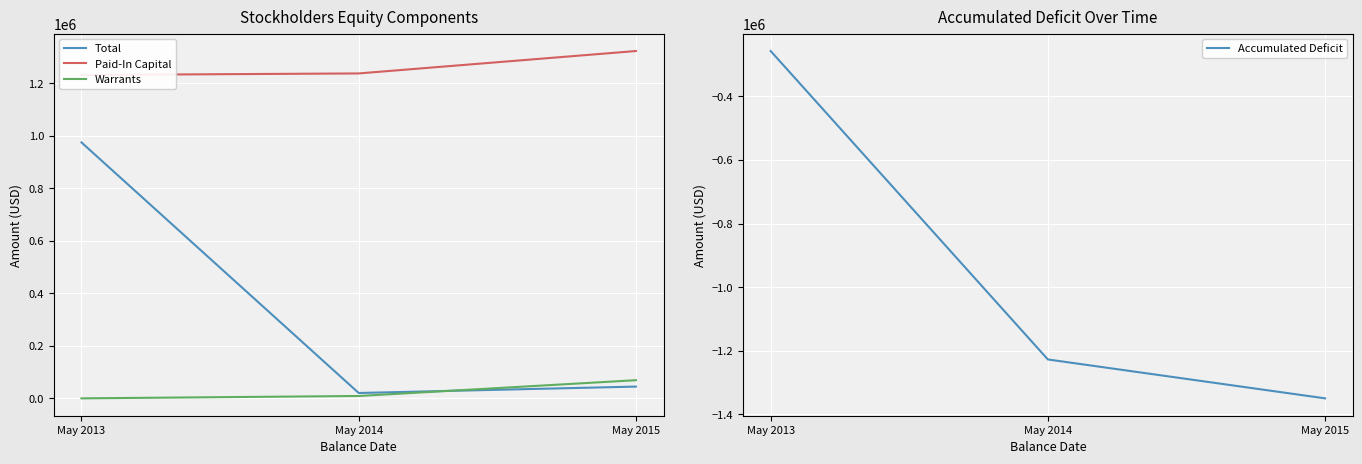

Is this an area chart (filled region under the line)?

No